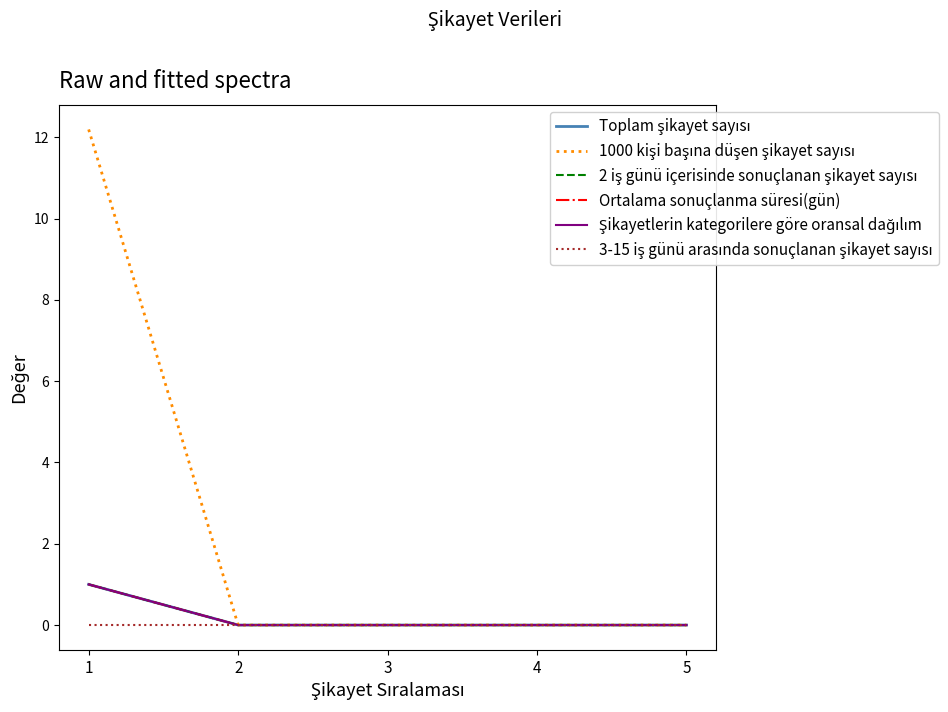

Is this an area chart (filled region under the line)?

No